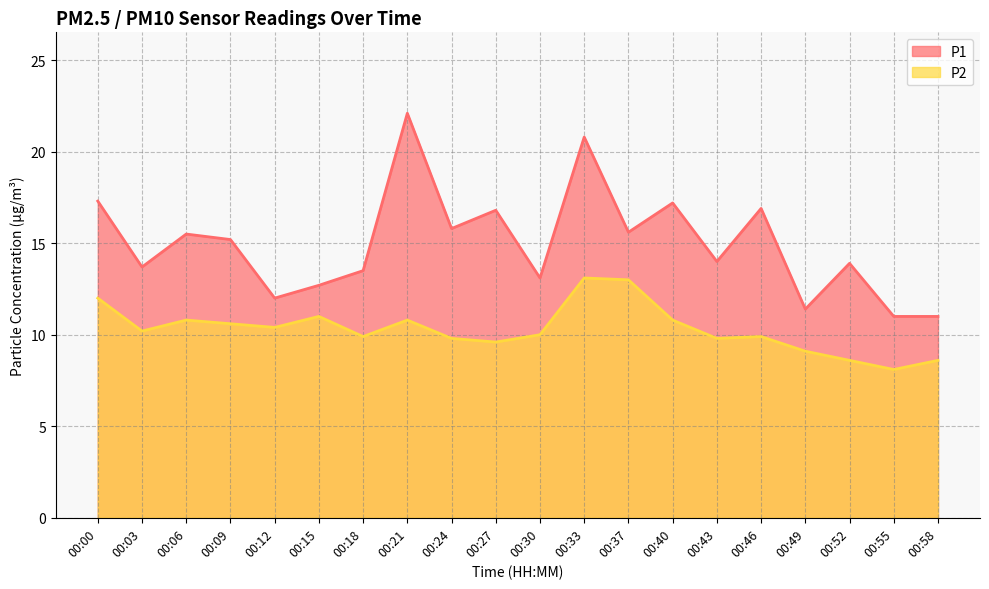

At which category does P2 reach its first local valley?

00:03